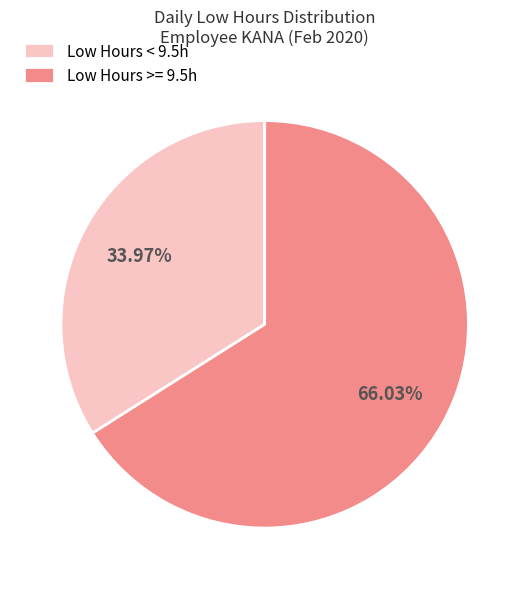

Is there a majority slice in this chart?

Yes